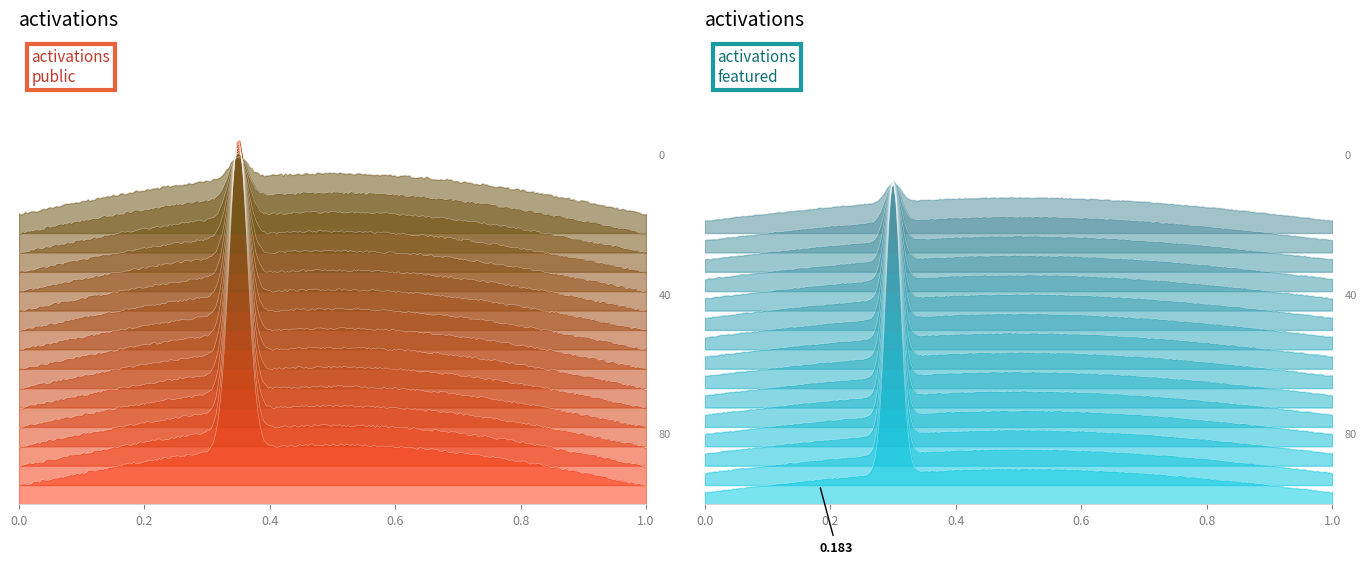

Is it true that featured equals 0 at 33854?

True